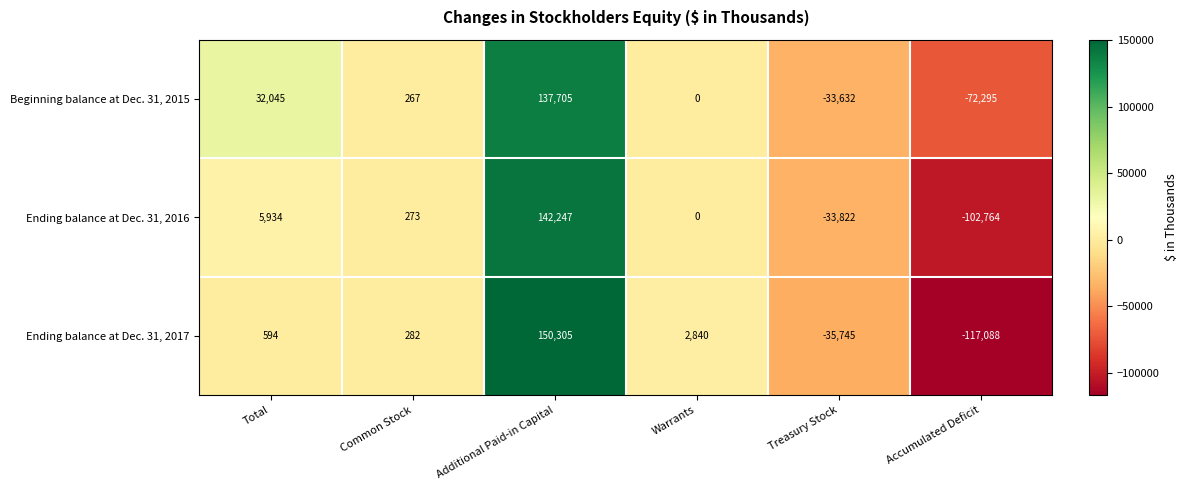

At which category is the sum across all series the highest?

Additional Paid-in Capital